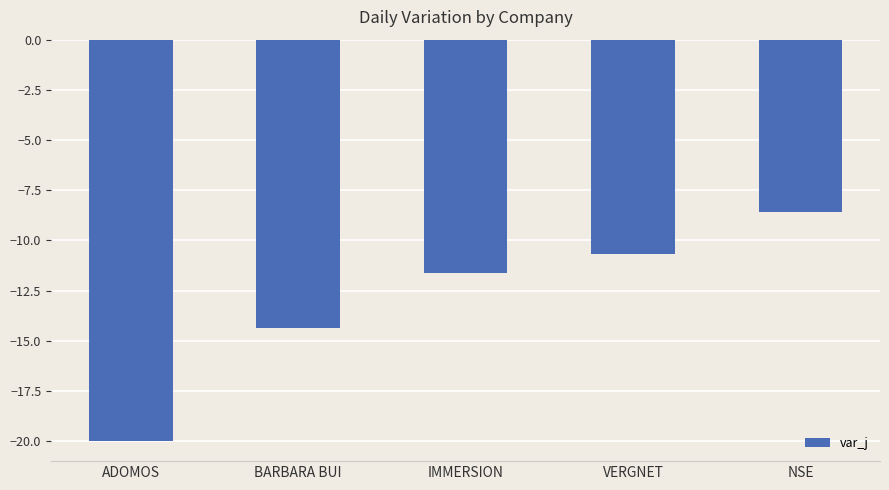

What is the average value?

-13.0